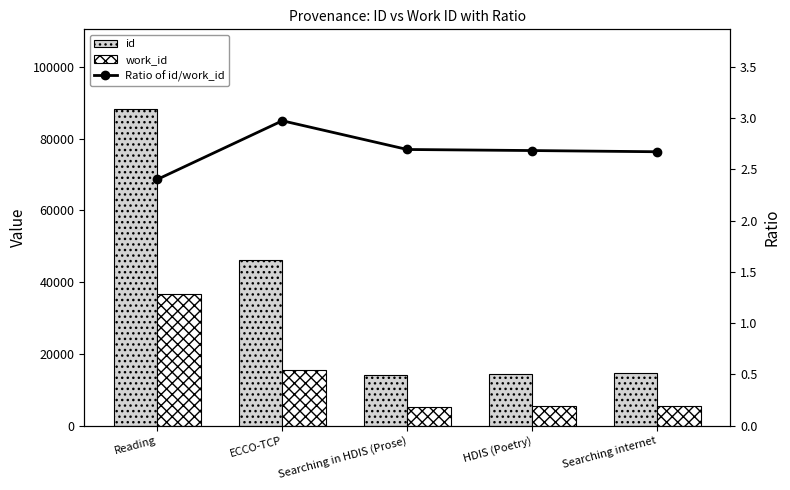

True or false: work_id has a value of 36777.0 at Reading.

True